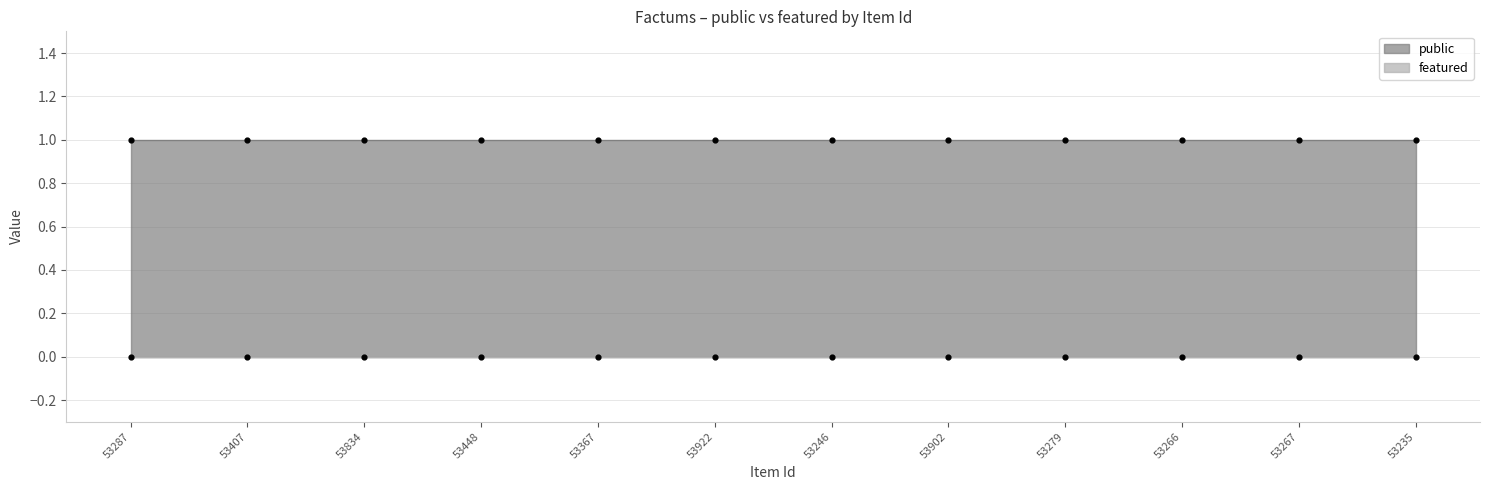

Which series has the largest total across all categories?

public